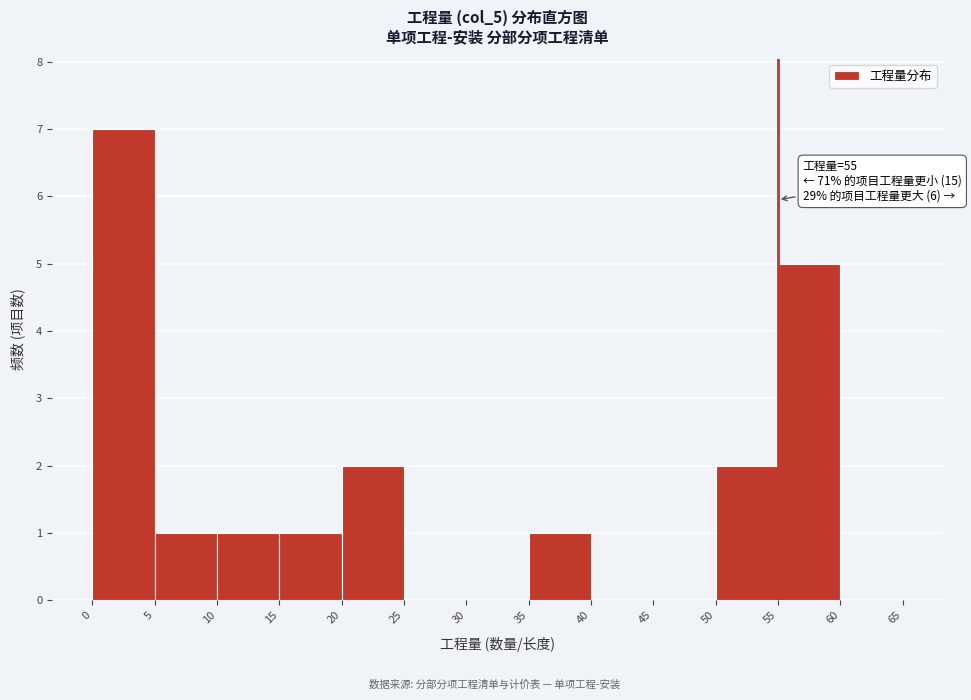

Over which range of the x-axis is the bar tallest?

0 to 5